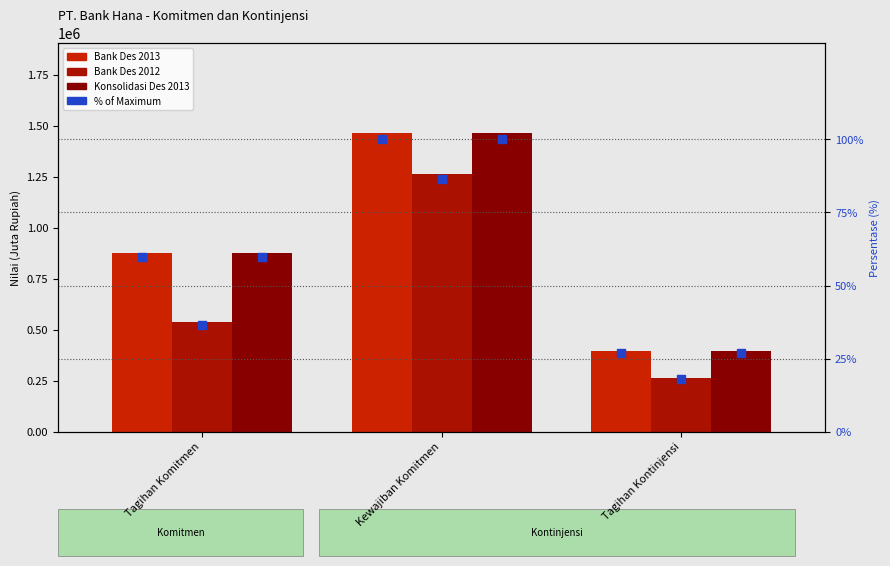

Which series contains the highest Y value?

Bank Des 2013